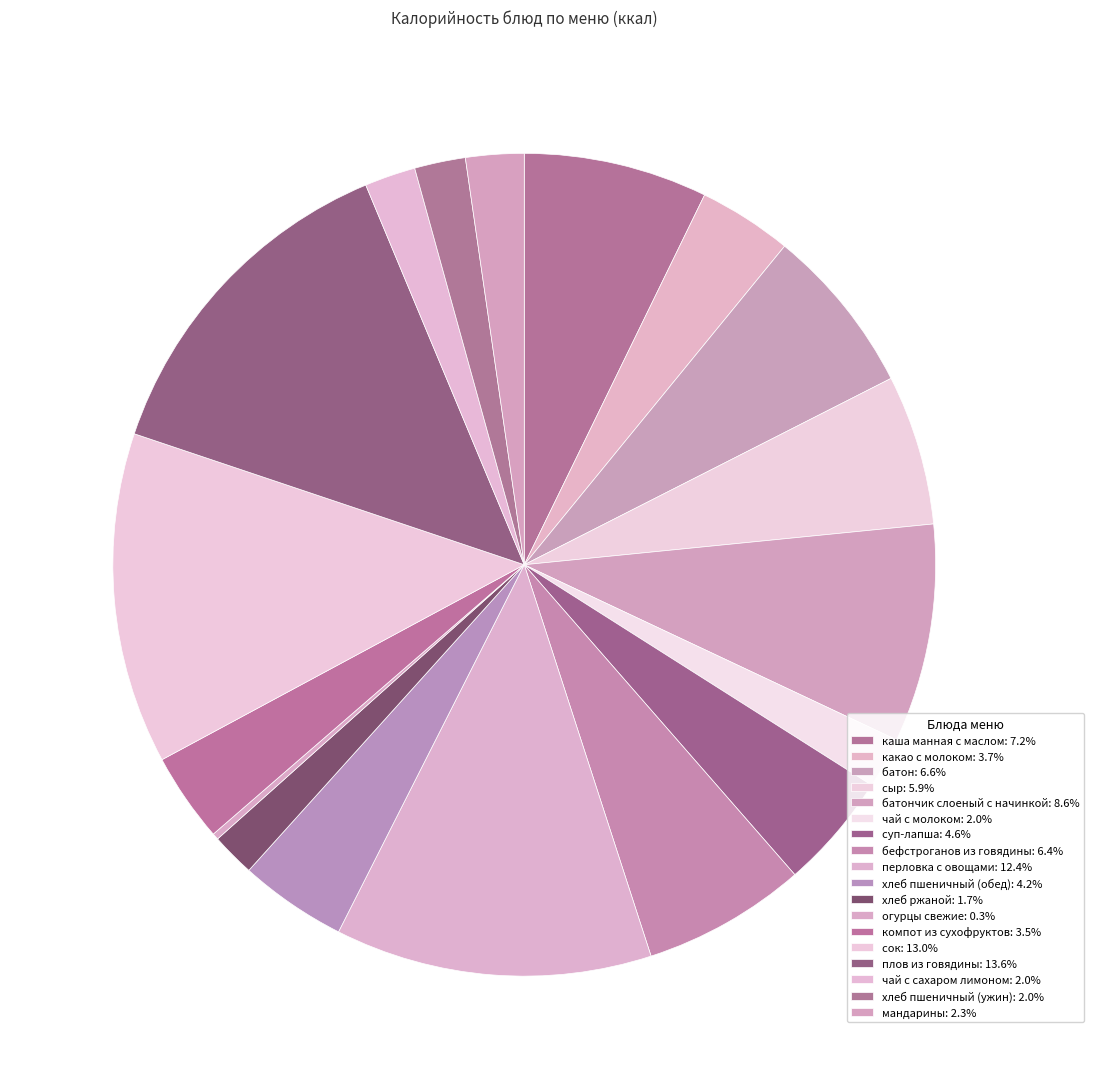

Rank the categories by value from lowest to highest.

огурцы свежие, хлеб ржаной, чай с молоком, чай с сахаром лимоном, хлеб пшеничный (ужин), мандарины, компот из сухофруктов, какао с молоком, хлеб пшеничный (обед), суп-лапша, сыр, бефстроганов из говядины, батон, каша манная с маслом, батончик слоеный с начинкой, перловка с овощами, сок, плов из говядины